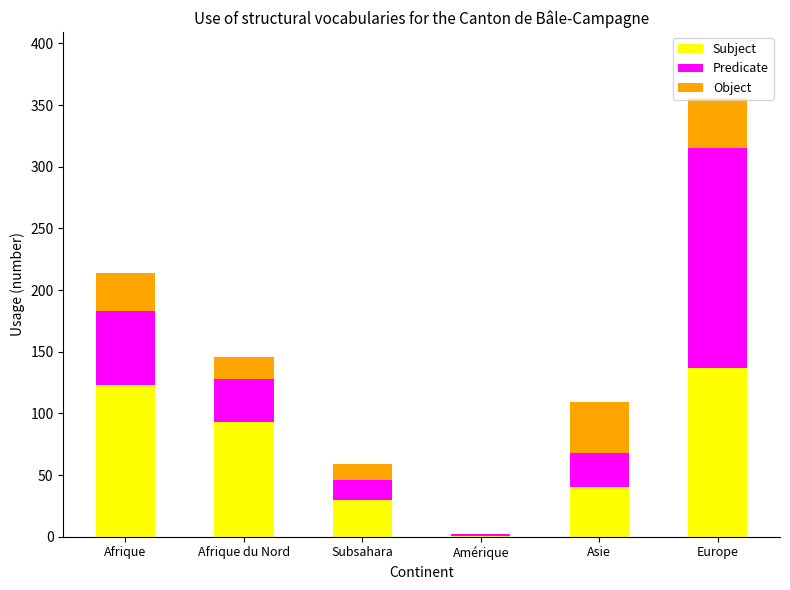

The Subject series shows 123 at Afrique. True or false?

True